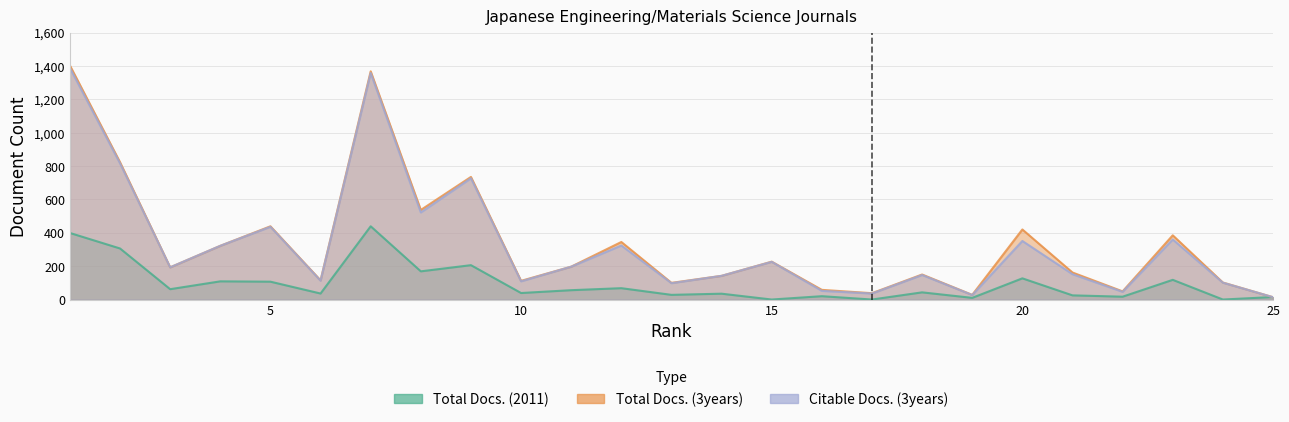

Which has a higher value, 21 or 19?

21